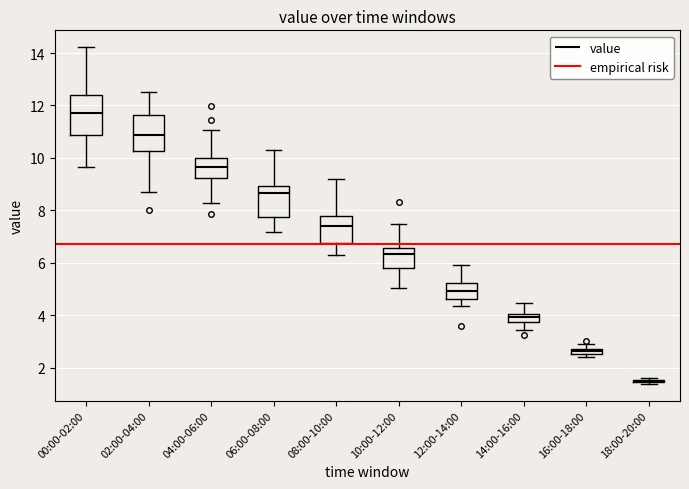

Where is the lower edge of the box for 00:00-02:00 on the y-axis? The values are not printed on the chart, so give them approximately, as read against the axis.

10.8